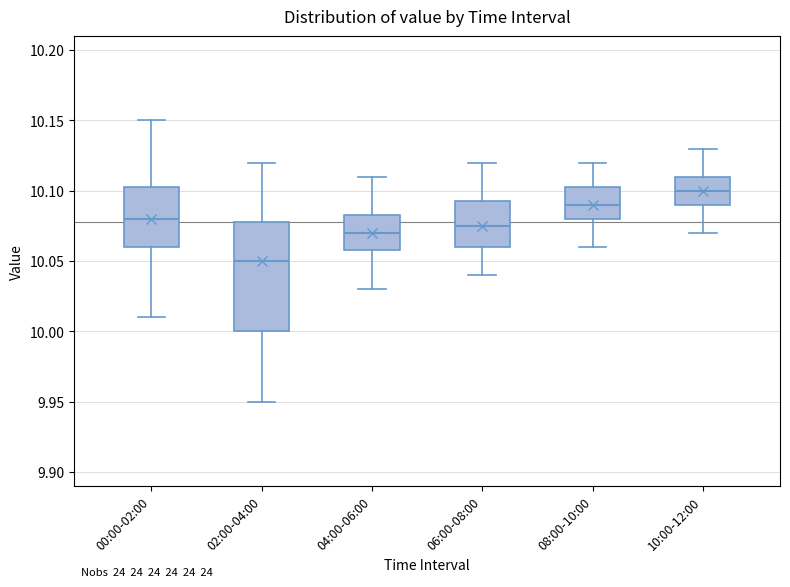

Reading left to right, read every box against the y-axis: the position of its median line, the range the box covers, and the ends of its whiskers. The values are not printed on the chart, so give them approximately, as read against the axis.

00:00-02:00: median 10.080, box 10.060 to 10.105, whiskers 10.010 to 10.150
02:00-04:00: median 10.050, box 10.000 to 10.080, whiskers 9.950 to 10.120
04:00-06:00: median 10.070, box 10.060 to 10.085, whiskers 10.030 to 10.110
06:00-08:00: median 10.075, box 10.060 to 10.095, whiskers 10.040 to 10.120
08:00-10:00: median 10.090, box 10.080 to 10.105, whiskers 10.060 to 10.120
10:00-12:00: median 10.100, box 10.090 to 10.110, whiskers 10.070 to 10.130